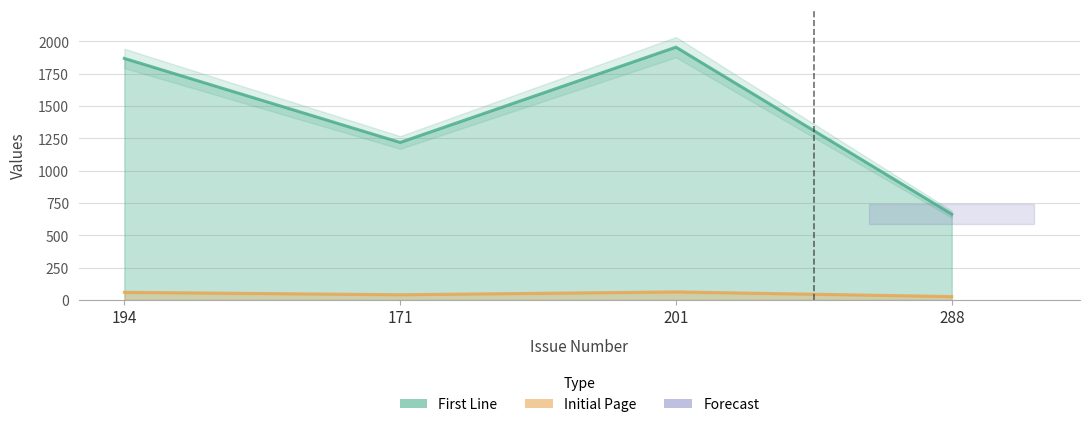

What position from the right is 171?

3